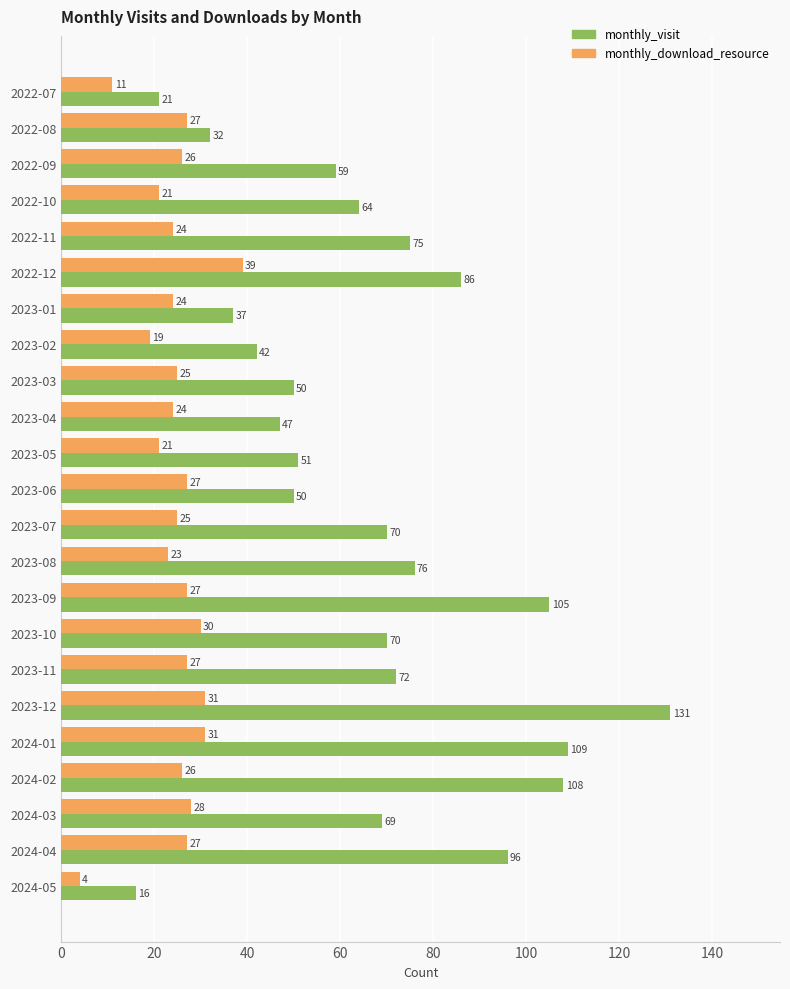

Which category has the lowest value in the monthly_download_resource series?

2024-05